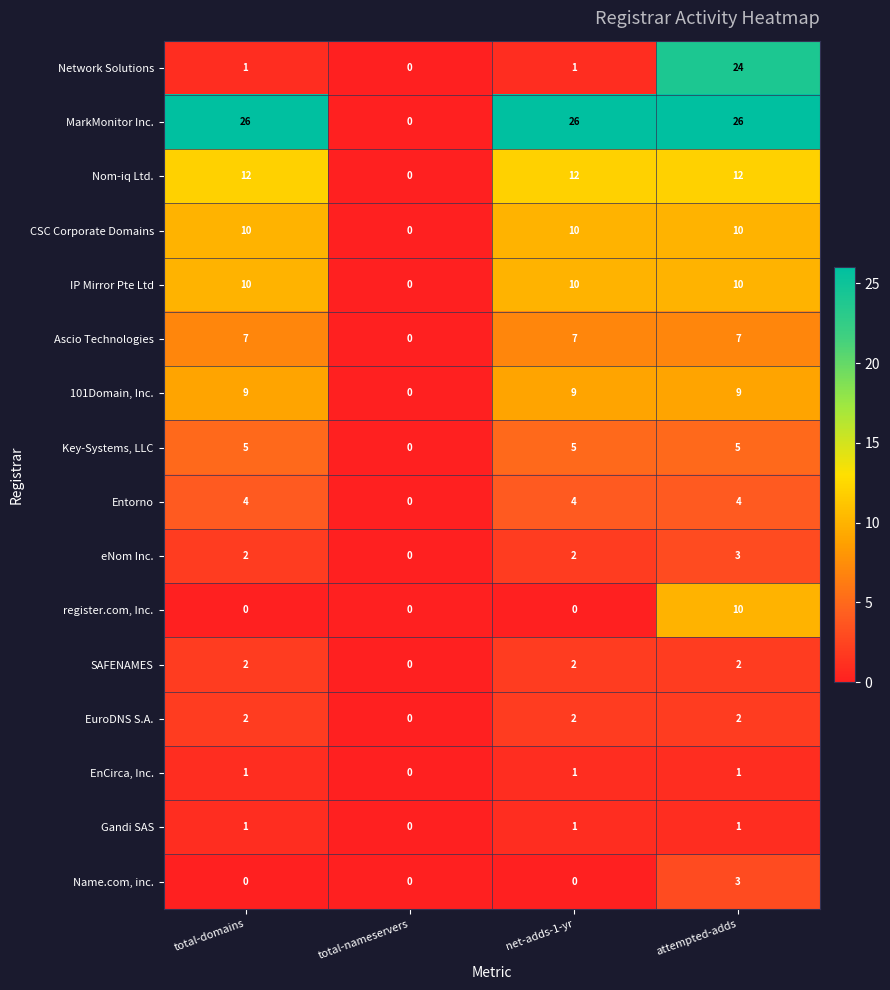

Is it true that IP Mirror Pte Ltd equals 10 at total-domains?

True